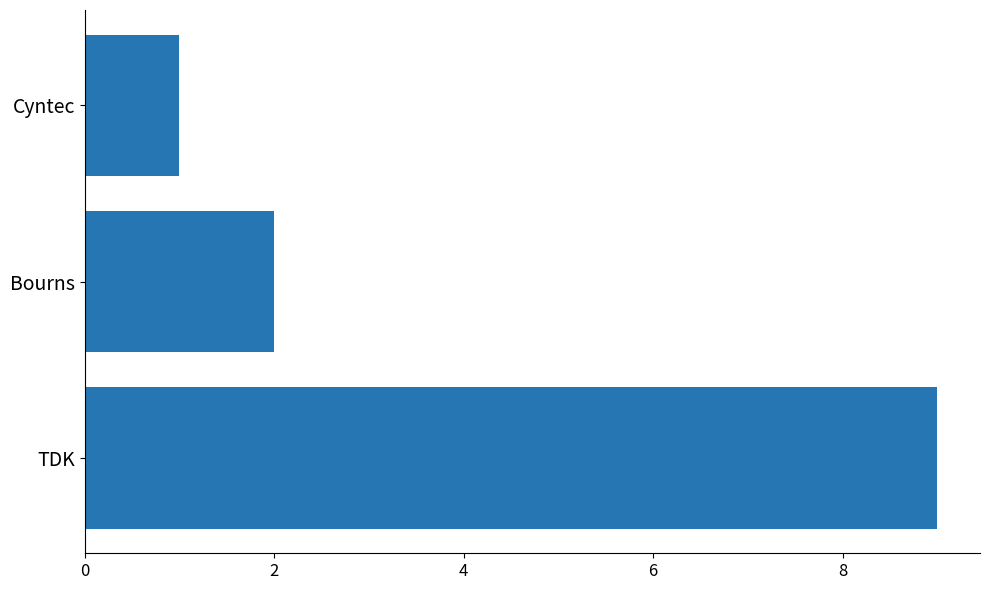

Reading bottom to top, list all the values displayed in this chart.

9	2	1